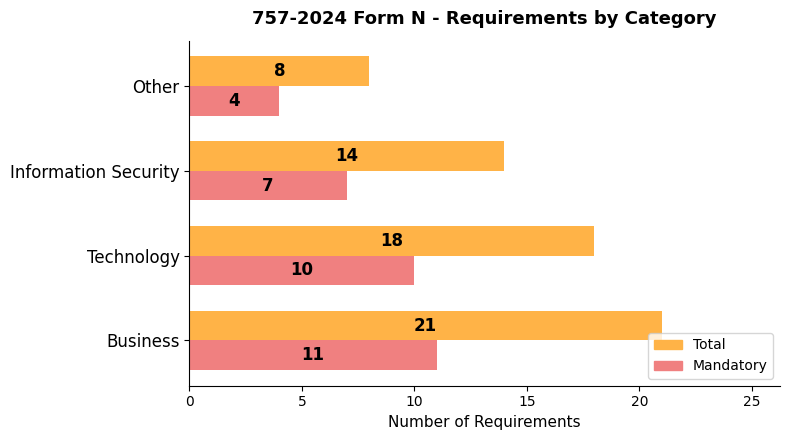

Which series has the largest total across all categories?

Total